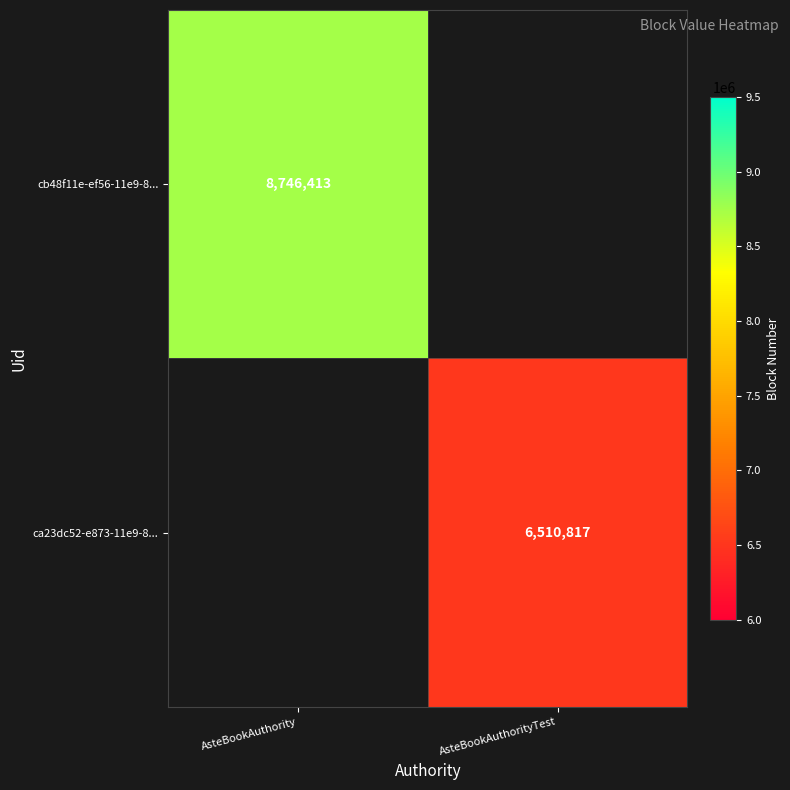

Is it true that cb48f11e-ef56-11e9-8... equals 8746413 at AsteBookAuthority?

True